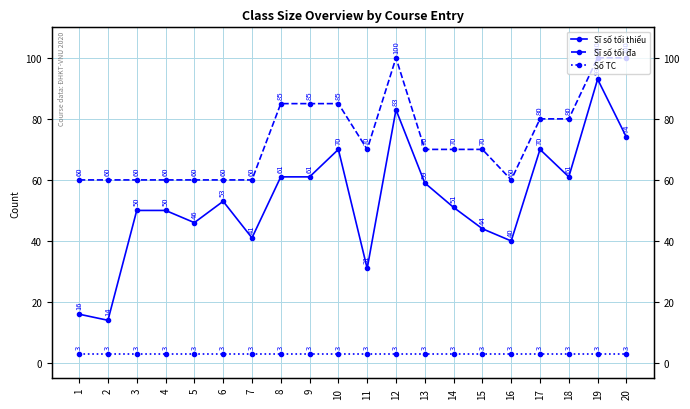

Reading left to right, what are all the values shown in this chart?

Sĩ số tối thiểu: 1=16	2=14	3=50	4=50	5=46	6=53	7=41	8=61	9=61	10=70	11=31	12=83	13=59	14=51	15=44	16=40	17=70	18=61	19=93	20=74
Sĩ số tối đa: 1=60	2=60	3=60	4=60	5=60	6=60	7=60	8=85	9=85	10=85	11=70	12=100	13=70	14=70	15=70	16=60	17=80	18=80	19=100	20=100
Số TC: 1=3	2=3	3=3	4=3	5=3	6=3	7=3	8=3	9=3	10=3	11=3	12=3	13=3	14=3	15=3	16=3	17=3	18=3	19=3	20=3